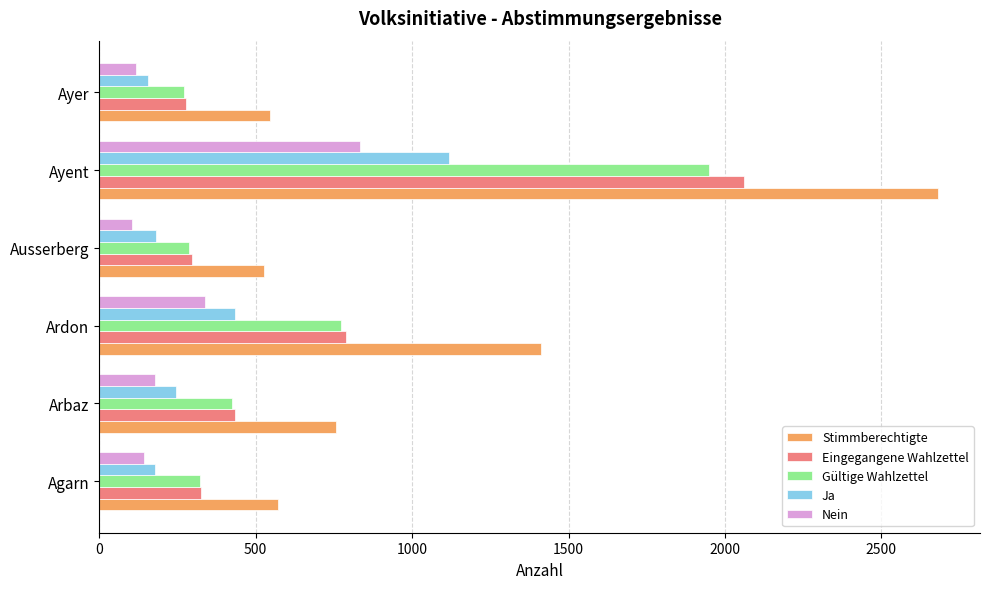

Which category has the highest value in the Eingegangene Wahlzettel series?

Ayent